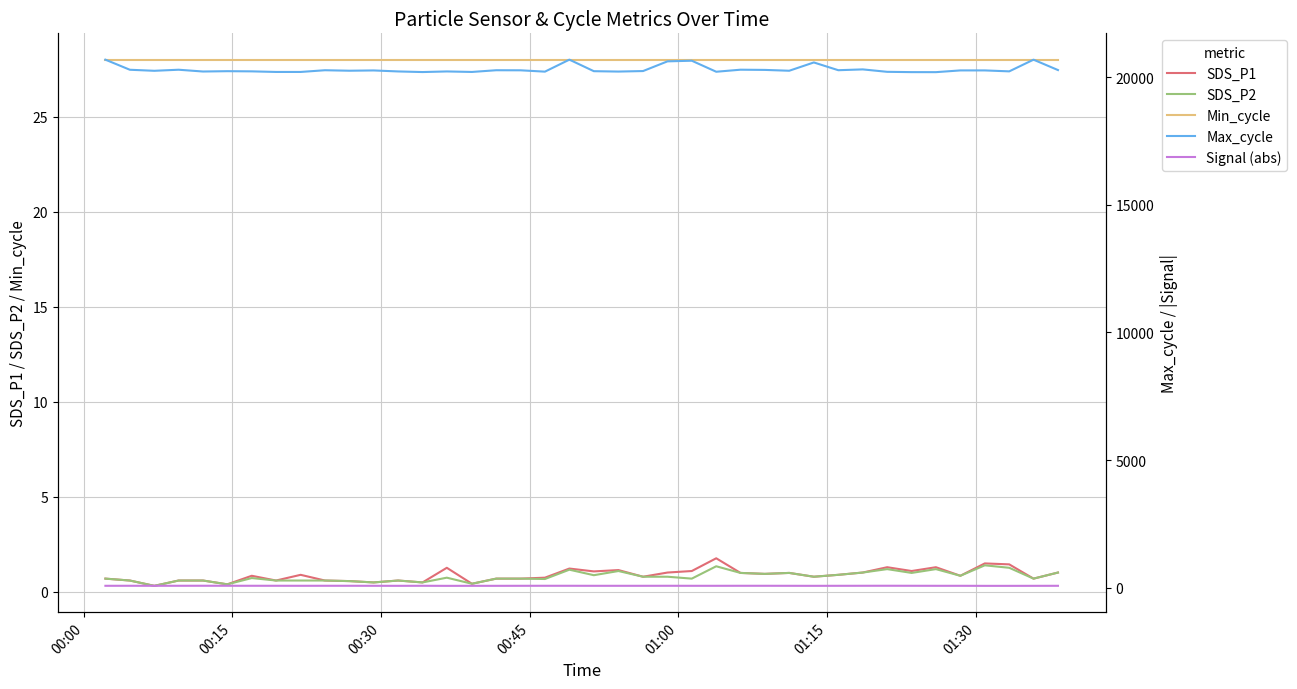

Is the value of SDS_P1 at 00:30 greater than the value of SDS_P2 at 22?

No